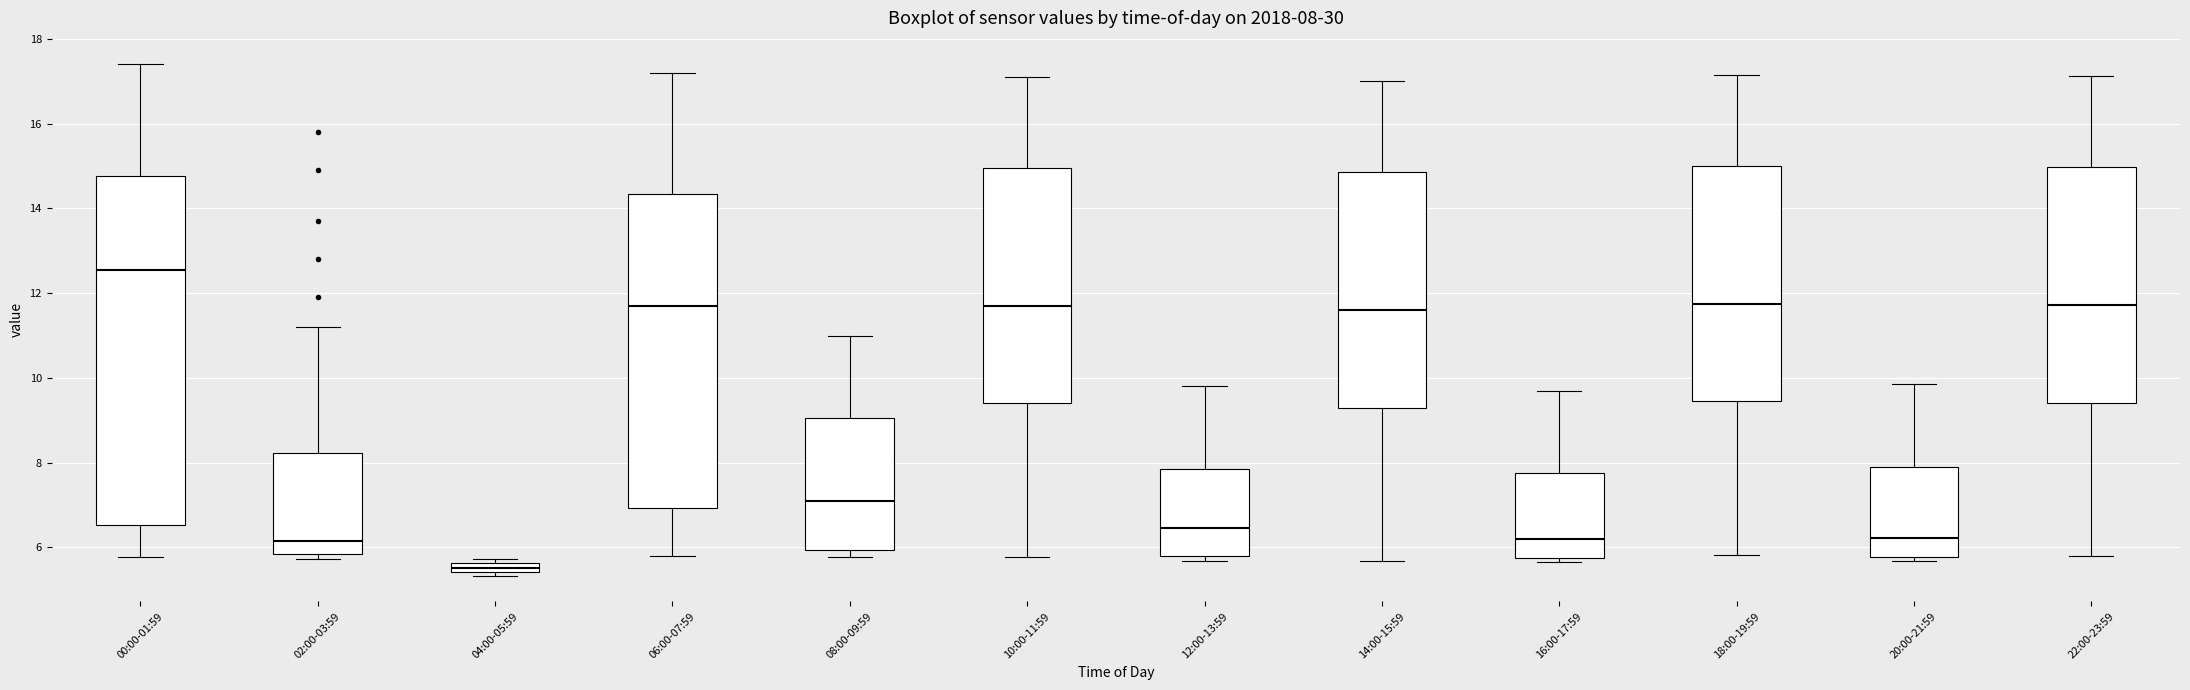

Which box's median line is the highest?

00:00-01:59